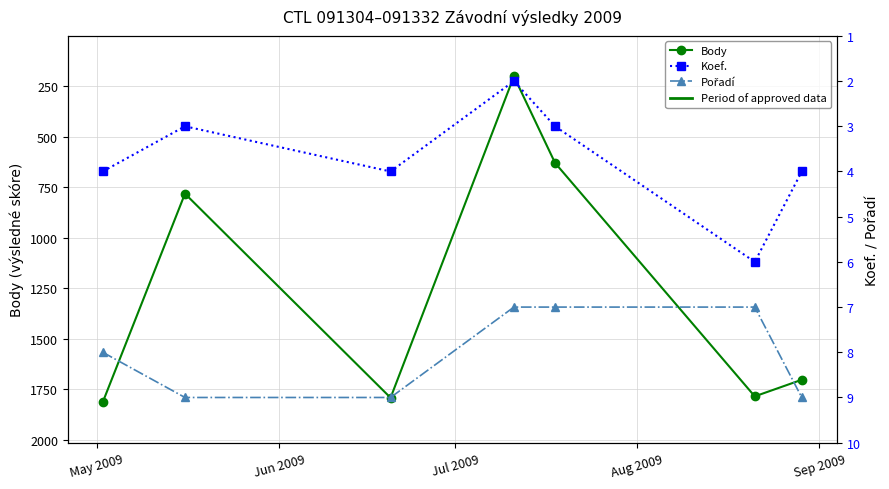

What is the highest value of the Body series?

1813